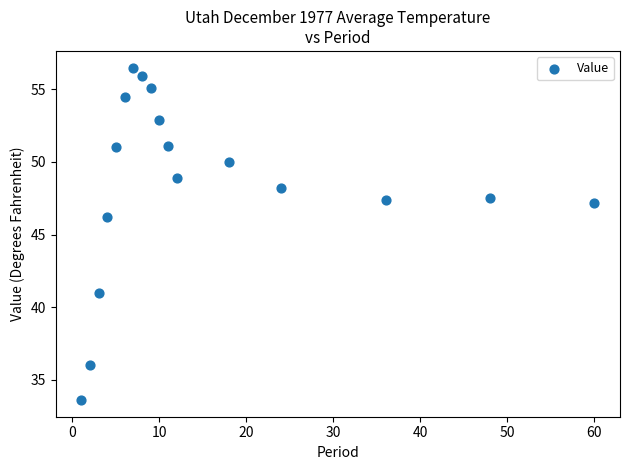

What Y value in the scatter plot is closest to 45?

46.2